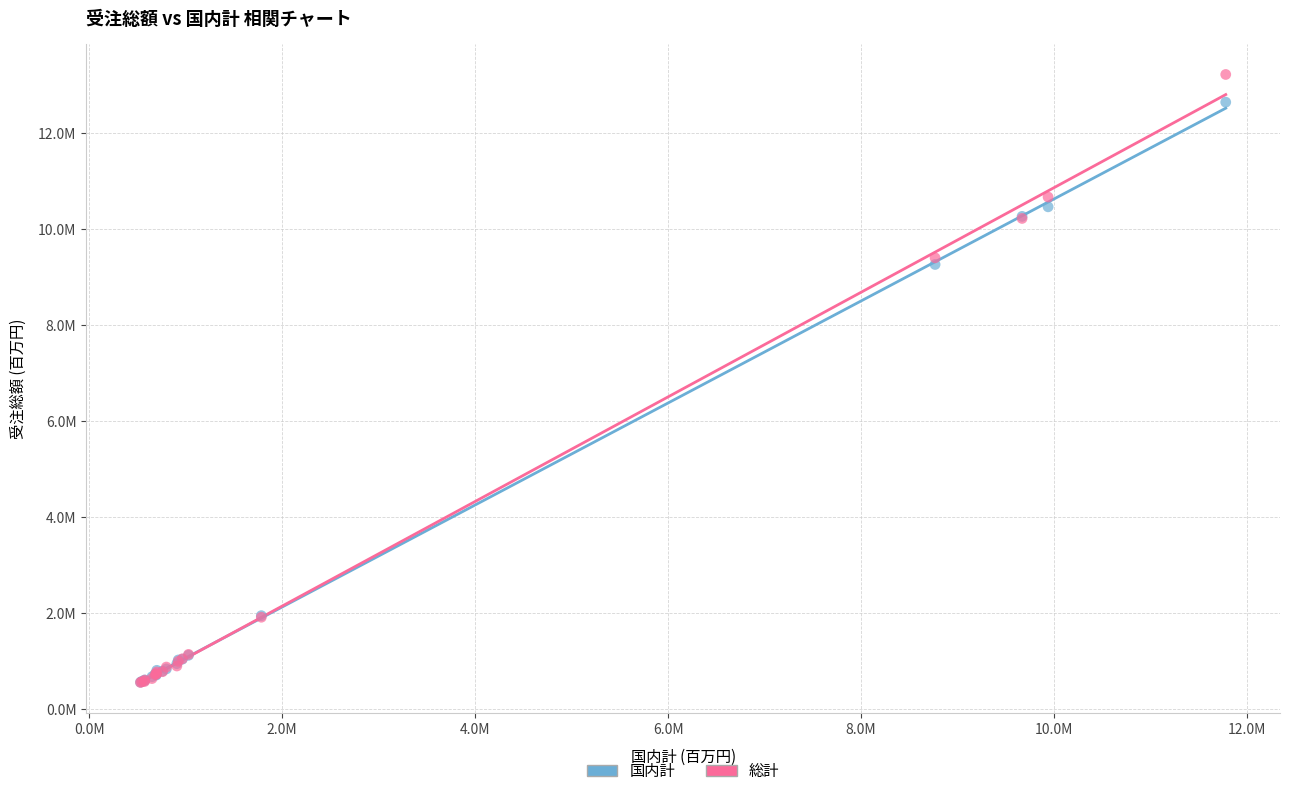

What are all the series names shown in the legend?

国内計, 総計